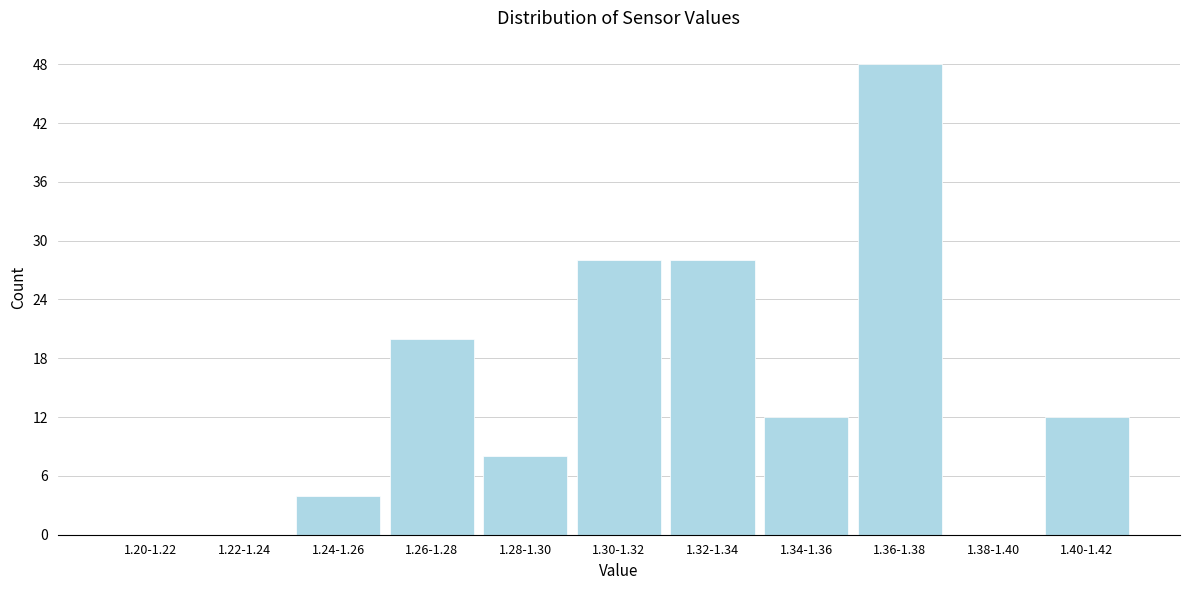

Reading left to right, what are all the values shown in this chart?

1.20-1.22=0	1.22-1.24=0	1.24-1.26=4	1.26-1.28=20	1.28-1.30=8	1.30-1.32=28	1.32-1.34=28	1.34-1.36=12	1.36-1.38=48	1.38-1.40=0	1.40-1.42=12